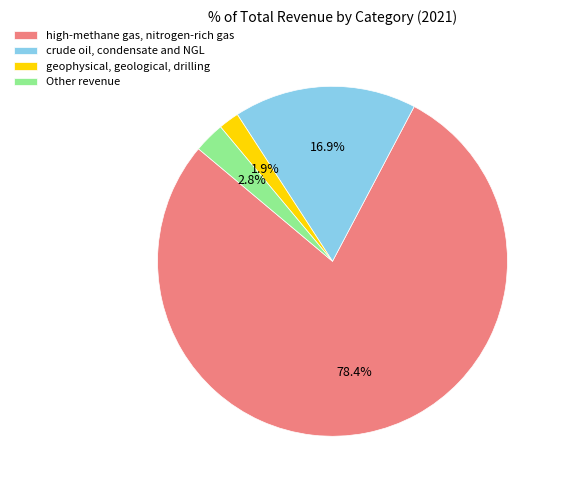

What is the ratio of the value at crude oil, condensate and NGL to the value at geophysical, geological, drilling?

8.9